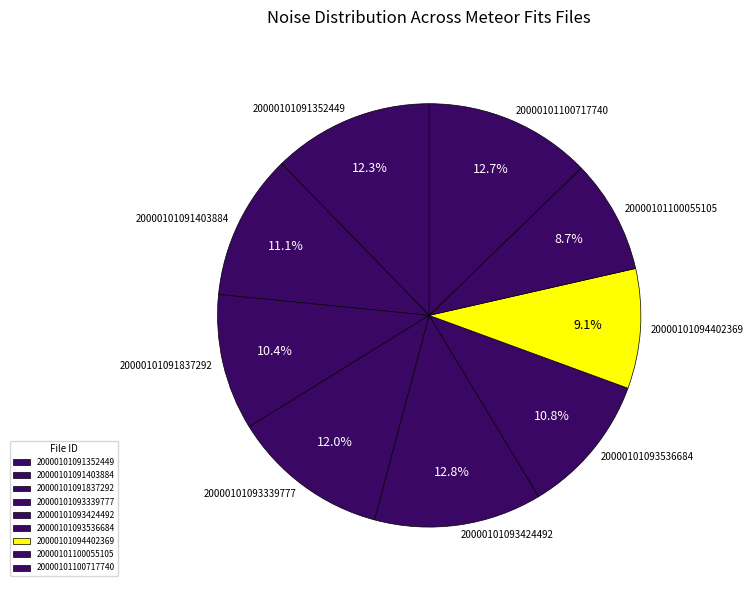

True or false: 20000101093536684 accounts for 1% of the total.

False